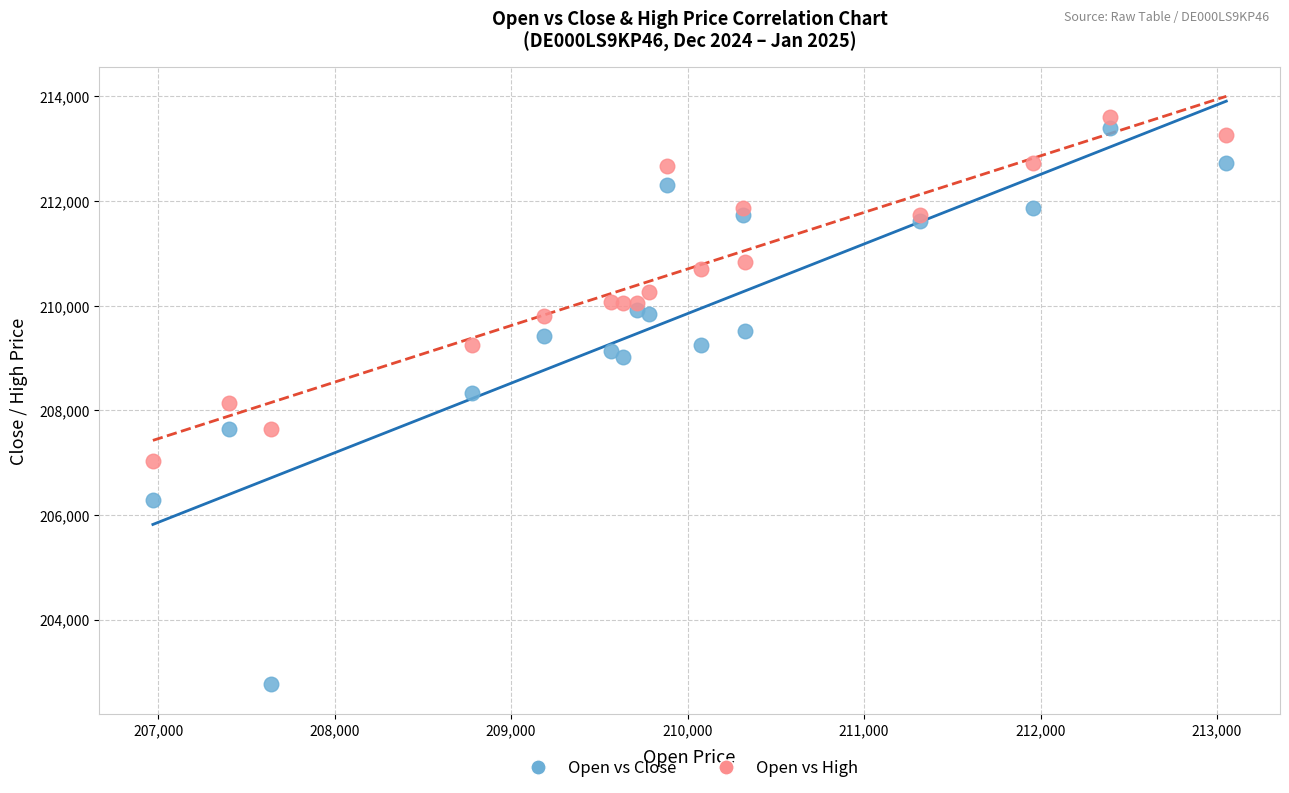

Across all data points, what is the range of Y values (max minus min)?

10850